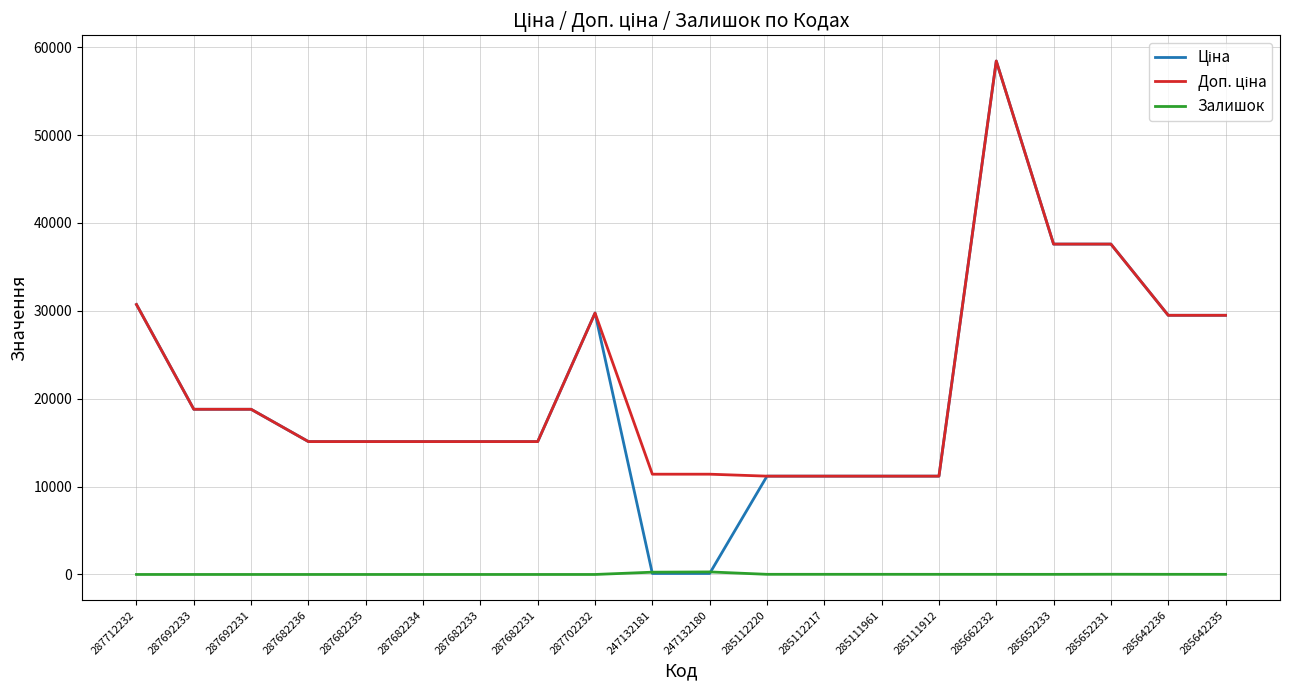

What position from the left is 285111912?

15